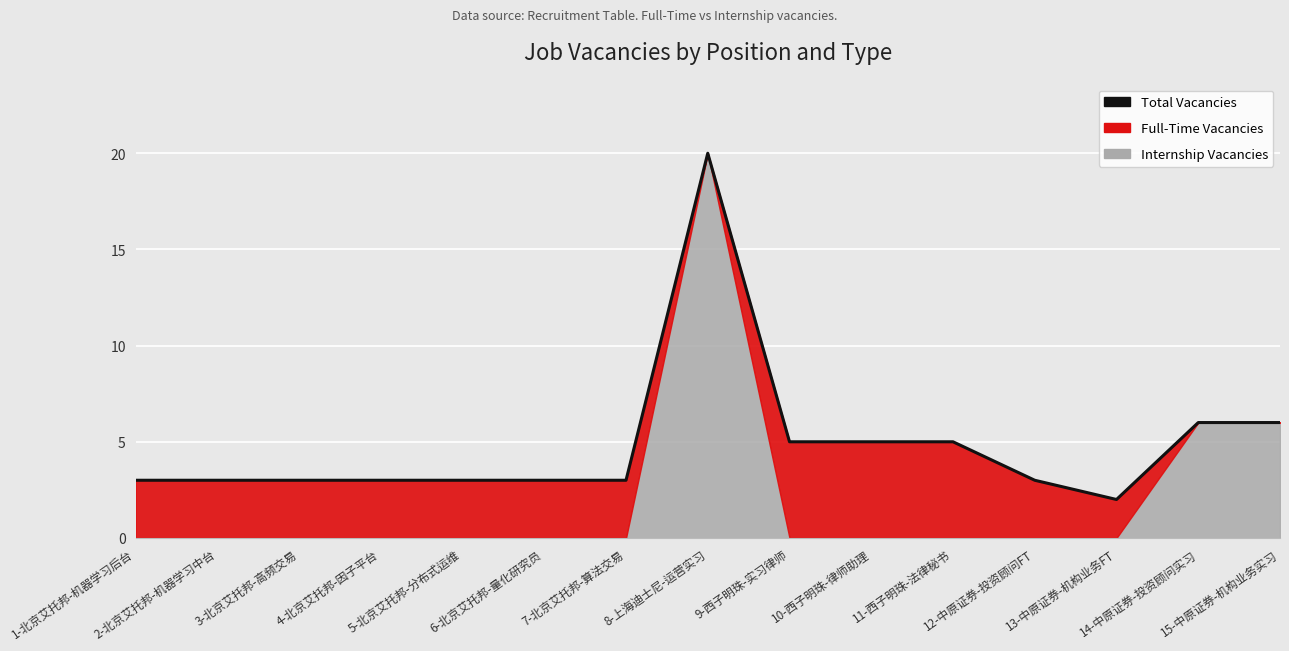

Reading left to right, what are all the values shown in this chart?

1-北京艾托邦-机器学习后台=3	2-北京艾托邦-机器学习中台=3	3-北京艾托邦-高频交易=3	4-北京艾托邦-因子平台=3	5-北京艾托邦-分布式运维=3	6-北京艾托邦-量化研究员=3	7-北京艾托邦-算法交易=3	8-上海迪士尼-运营实习=20	9-西子明珠-实习律师=5	10-西子明珠-律师助理=5	11-西子明珠-法律秘书=5	12-中原证券-投资顾问FT=3	13-中原证券-机构业务FT=2	14-中原证券-投资顾问实习=6	15-中原证券-机构业务实习=6